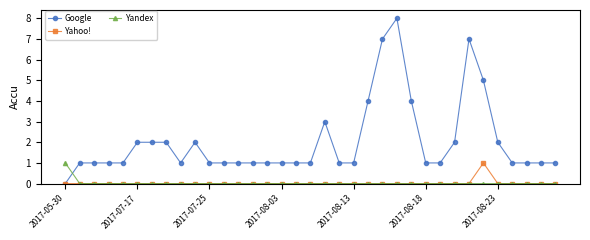

True or false: Yandex and Google intersect in this chart.

True